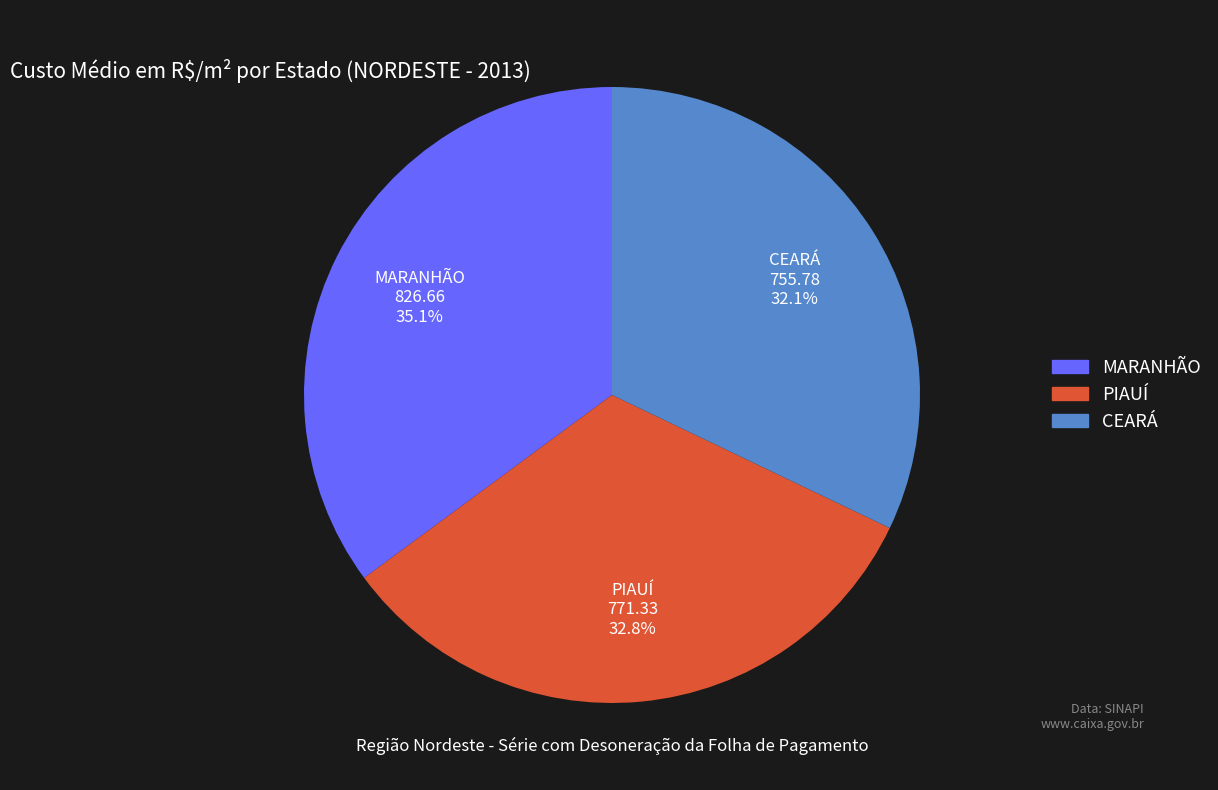

Does any single category account for the majority?

No